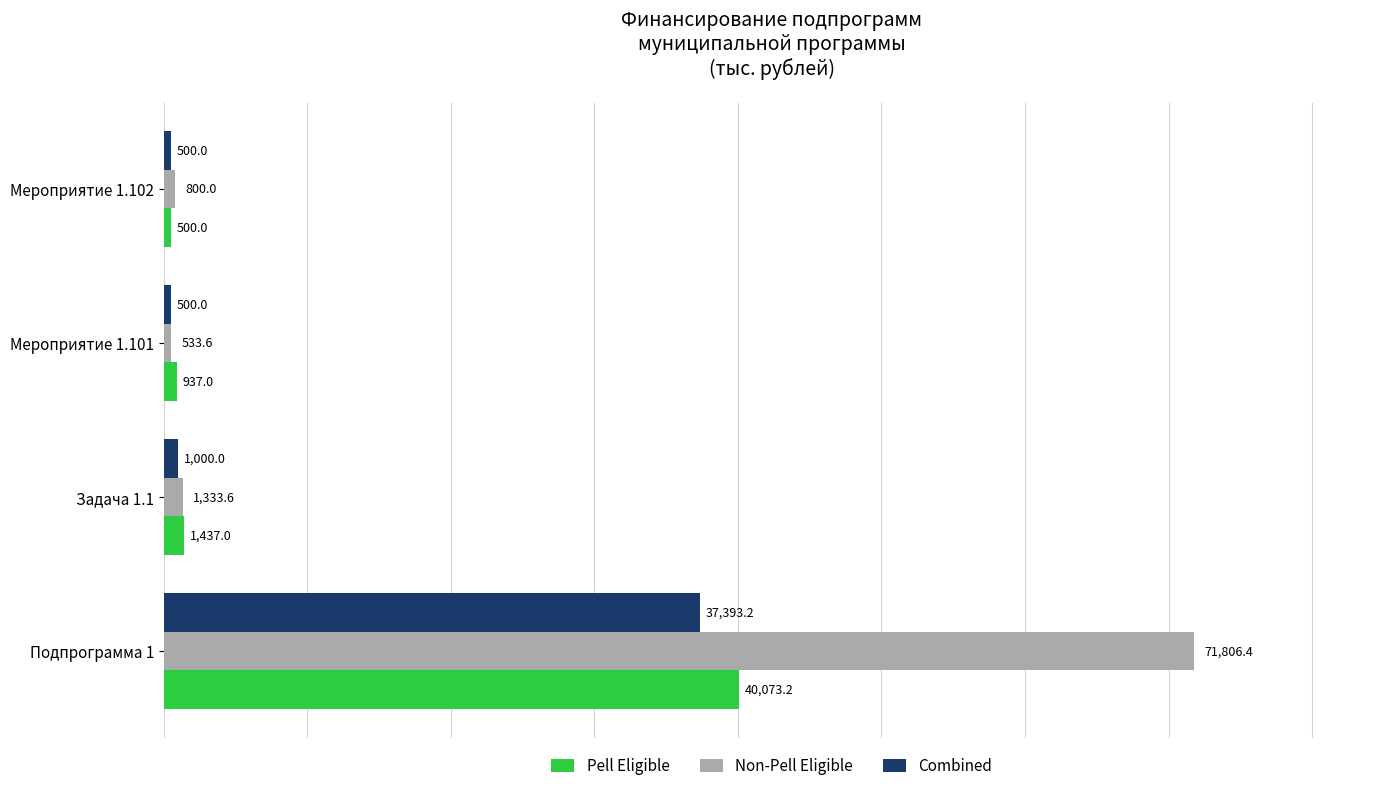

What is the total value across all series at Мероприятие 1.102?

1800.0